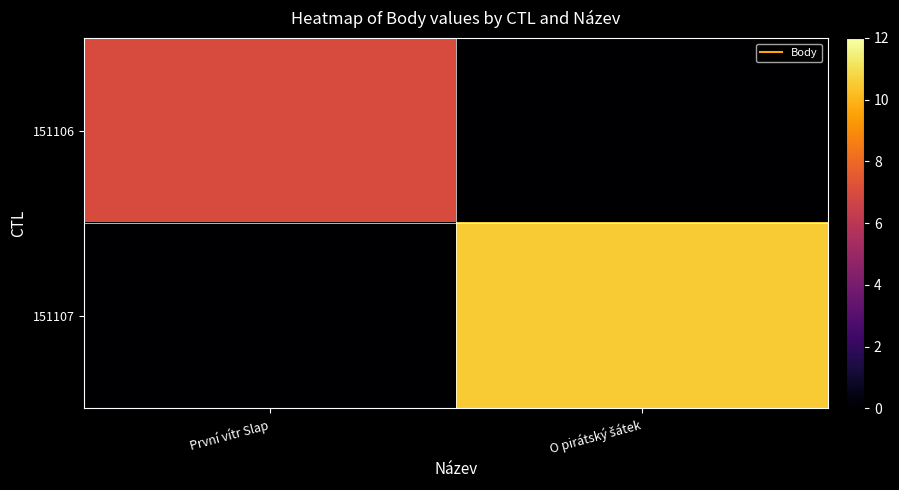

At První vítr Slap, list the series in order from largest to smallest.

151106, 151107